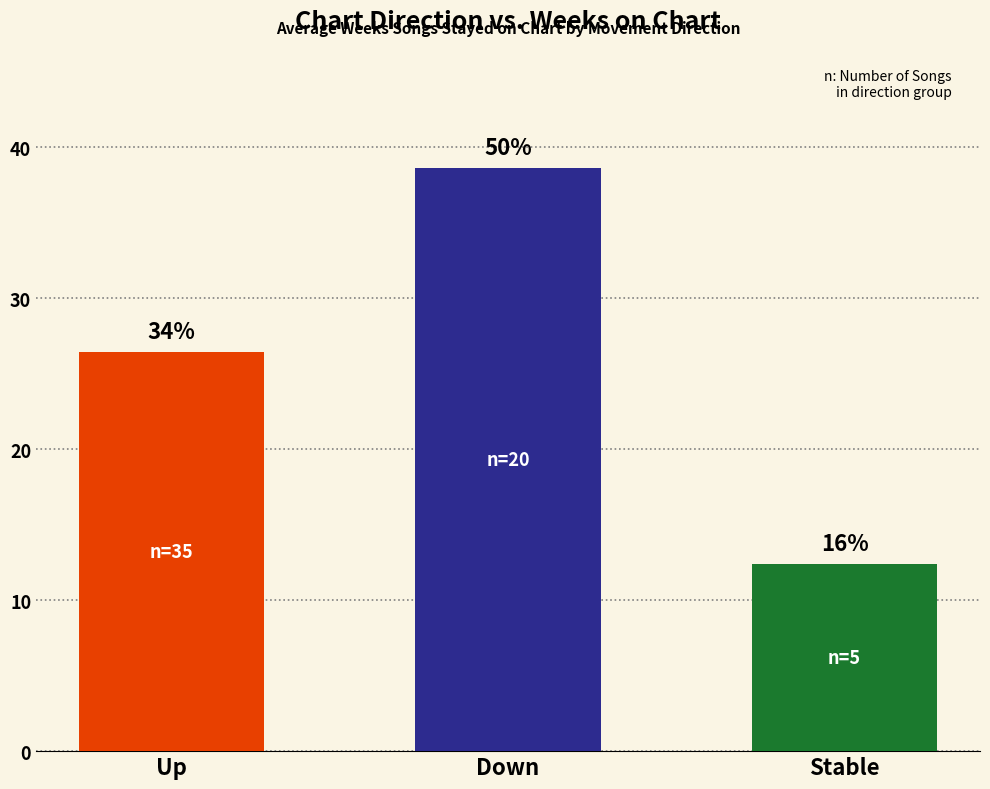

What is the change in value from Up to Stable?

-14.0